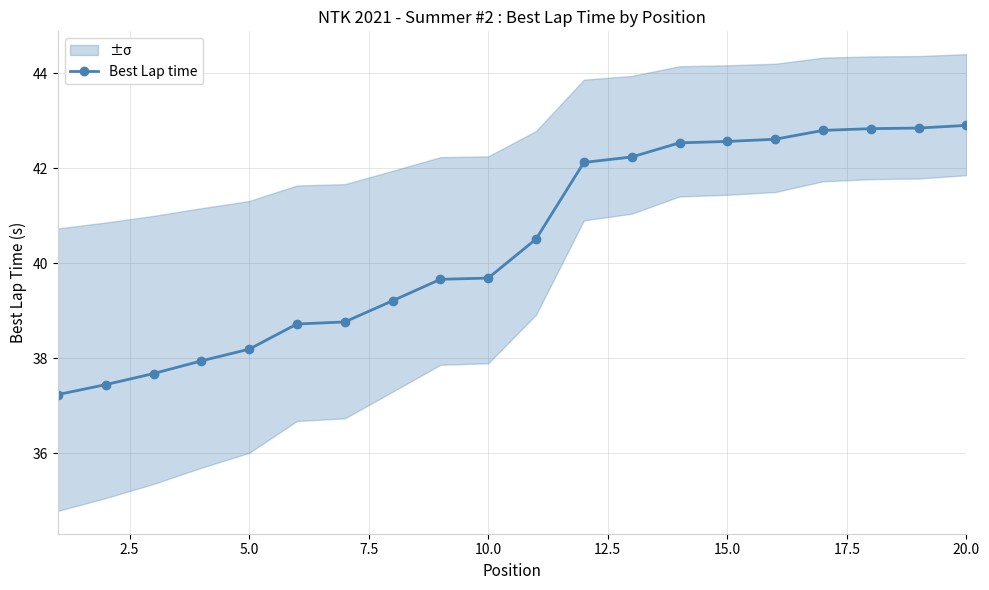

Reading left to right, what are all the values shown in this chart?

37.2	37.4	37.7	37.9	38.2	38.7	38.8	39.2	39.7	39.7	40.5	42.1	42.2	42.5	42.6	42.6	42.8	42.8	42.8	42.9